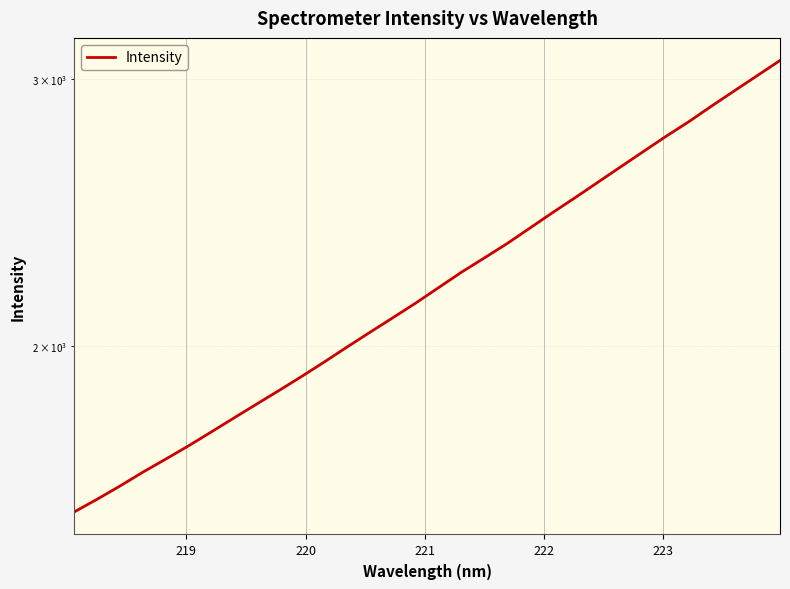

True or false: the data shows 3722.4 at 25.

False